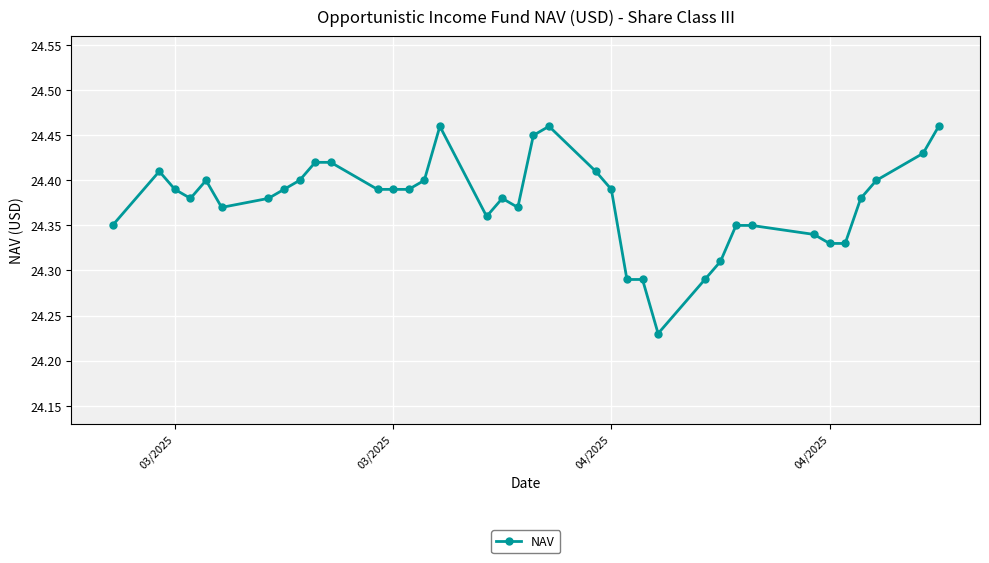

What is the sum of all values?

901.9